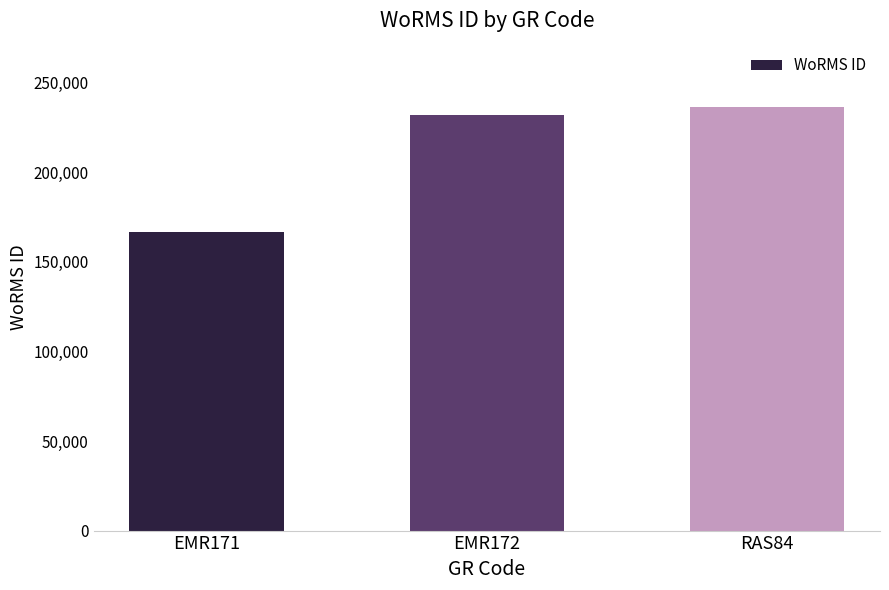

At which label is the value closest to 201413?

EMR172